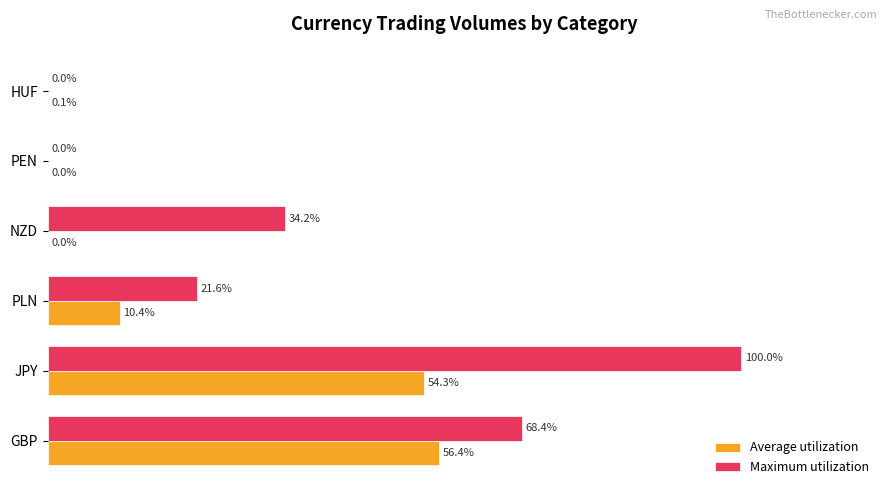

Where is Maximum utilization nearest to the value 50?

NZD